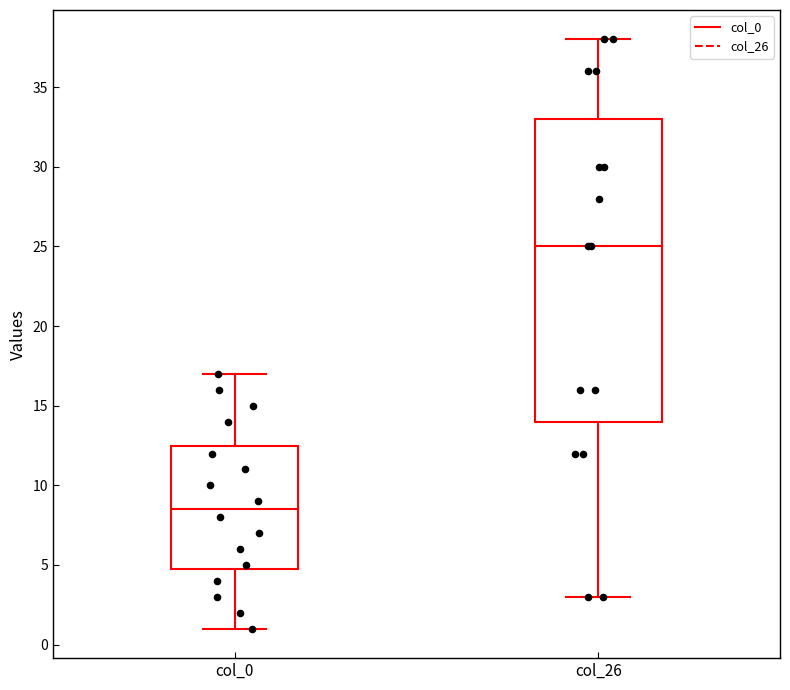

Which box's median line is the lowest?

col_0